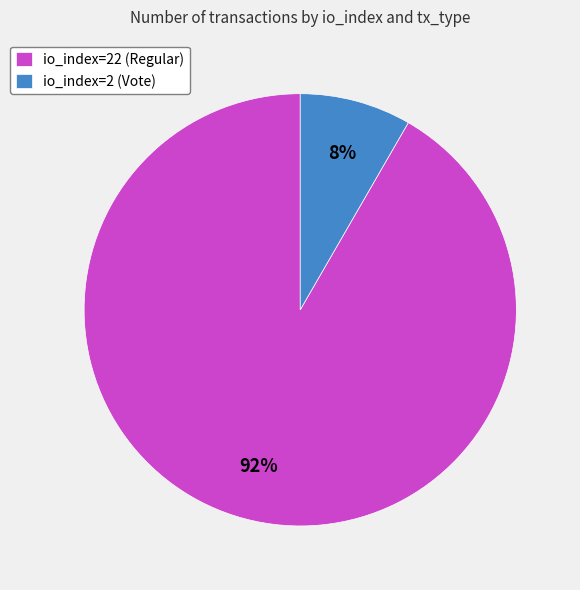

Which has a higher value, io_index=22 (Regular) or io_index=2 (Vote)?

io_index=22 (Regular)